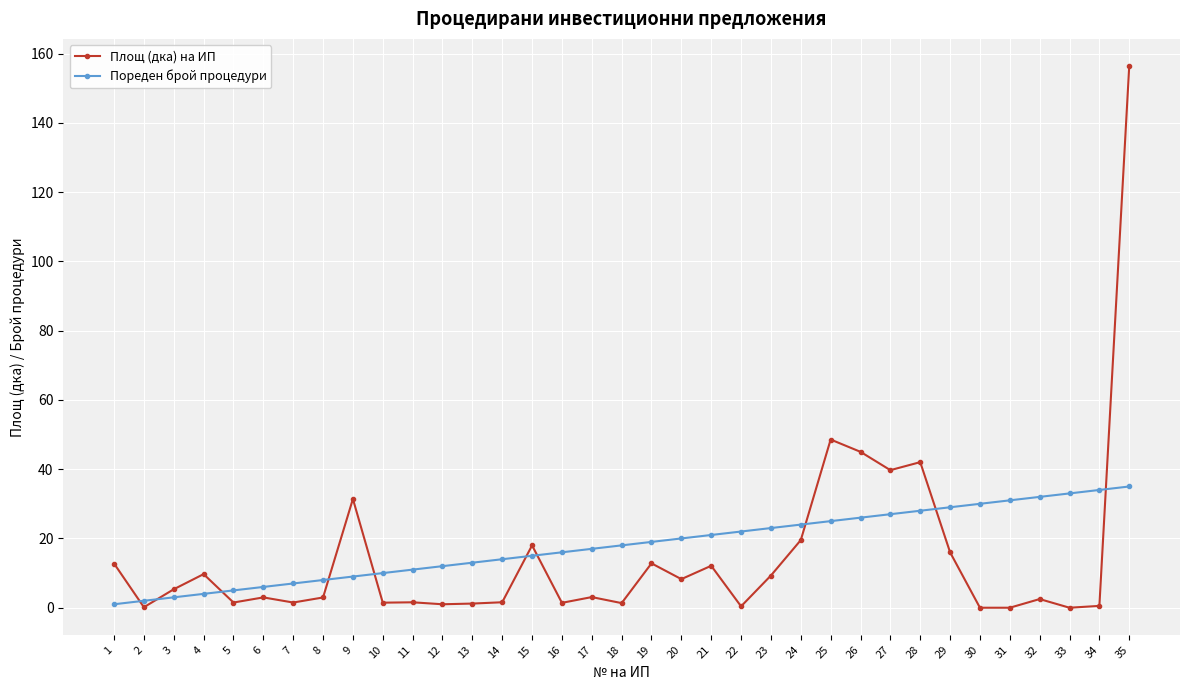

Which series has the largest total across all categories?

Пореден брой процедури